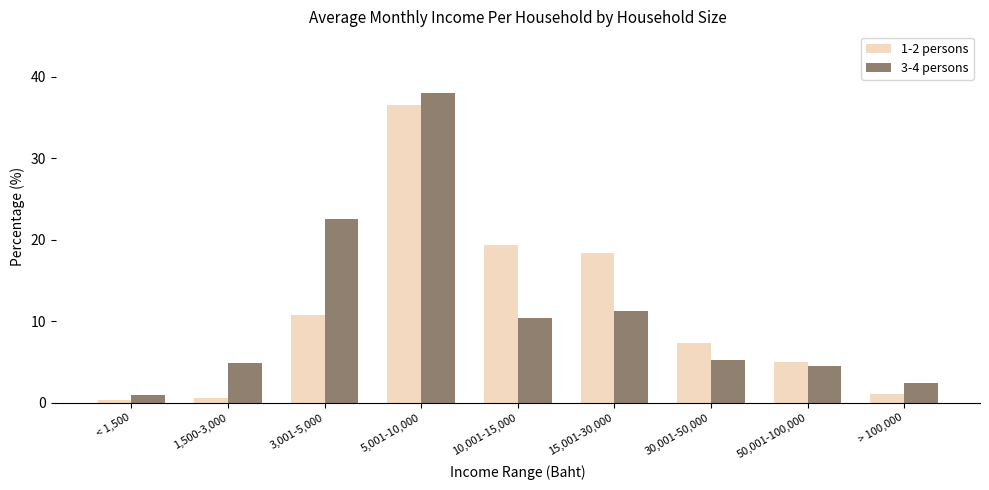

What is the total value across all series at 15,001-30,000?

29.7